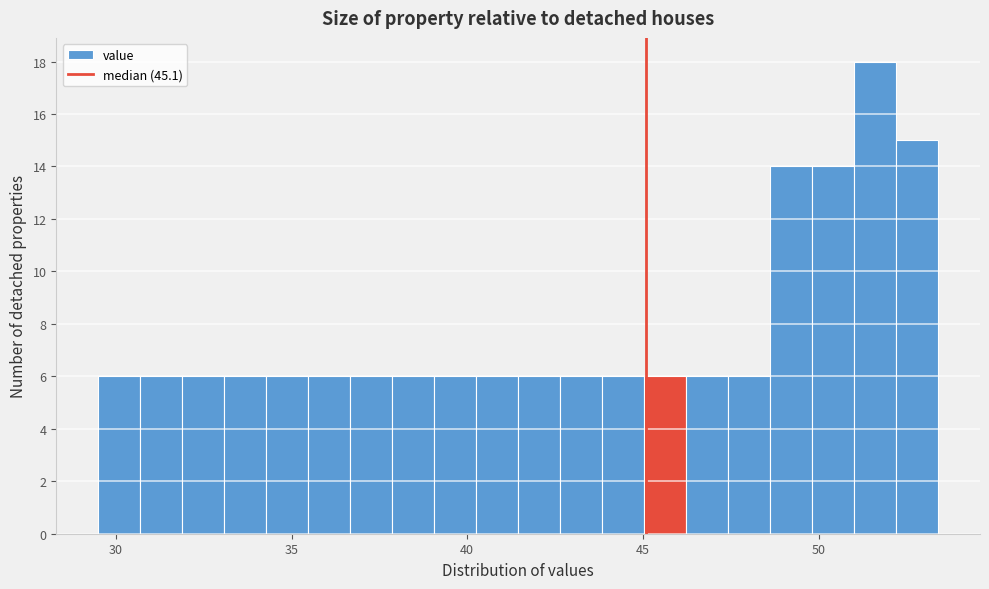

Around what value on the x-axis is the tallest bar? Give the approximate position of its centre, as read against the axis.

51.5